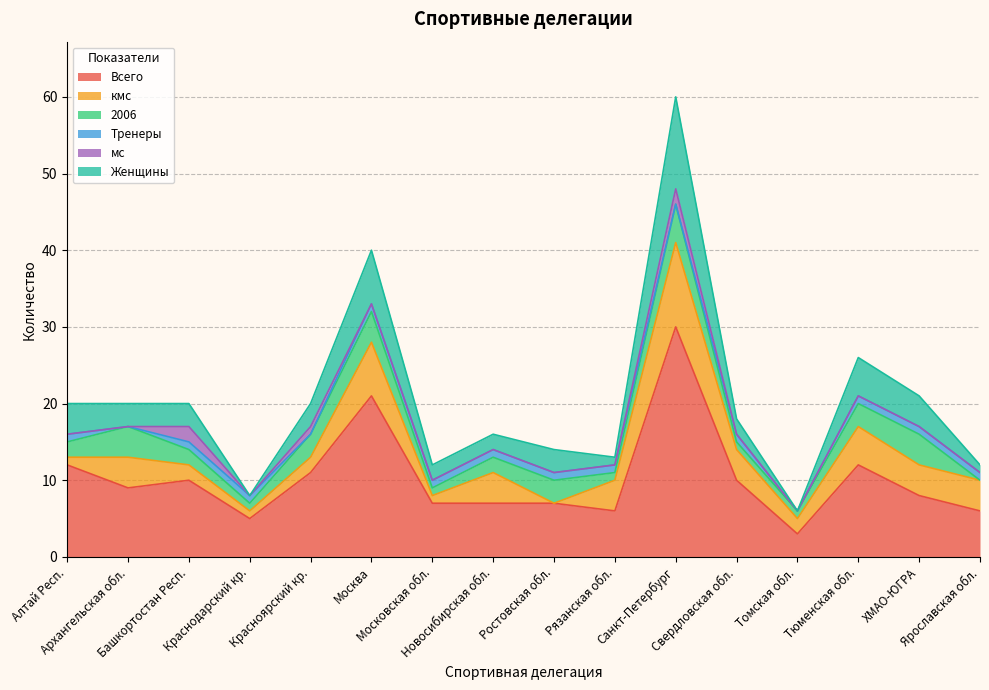

What are all the series names shown in the legend?

Всего, кмс, 2006, Тренеры, мс, Женщины